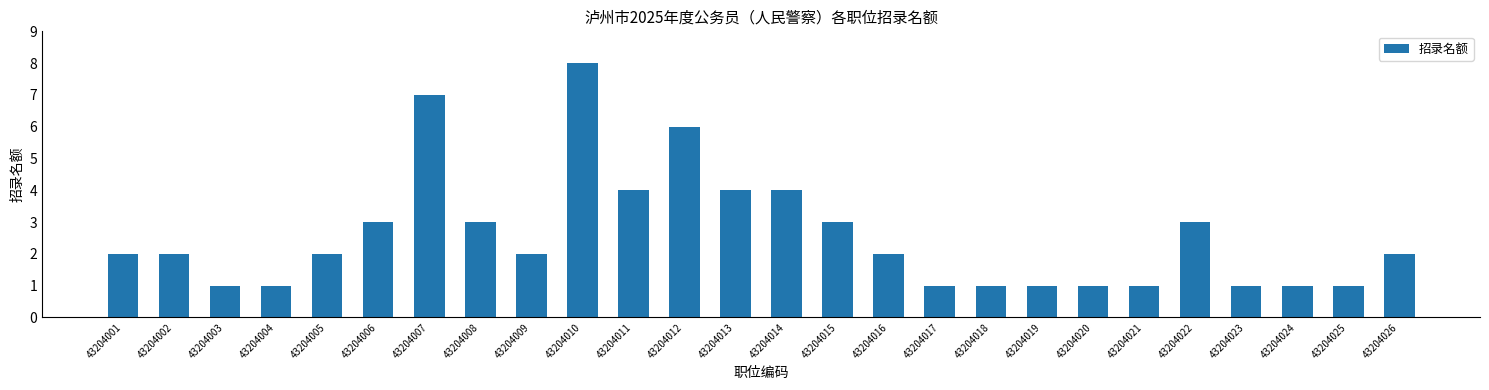

What value does the data have at 43204002?

2